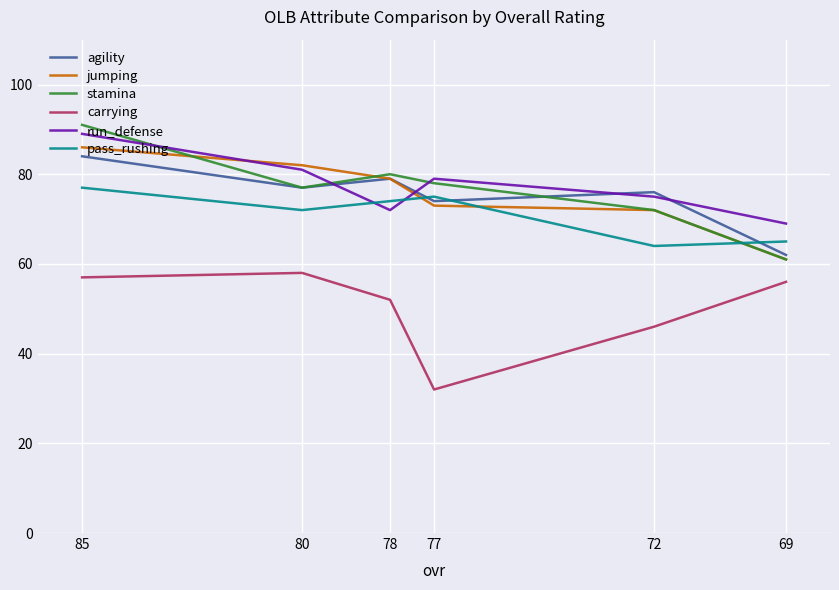

Is it true that jumping equals 61 at 69?

True